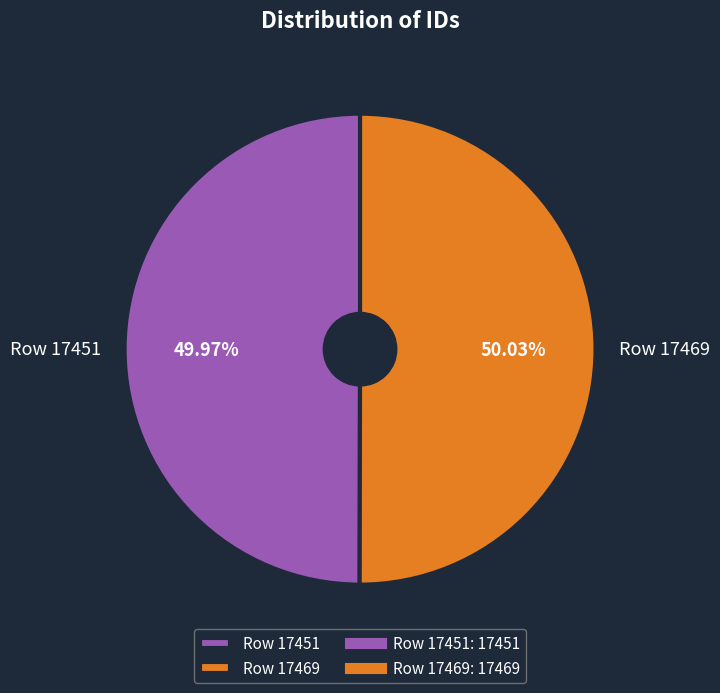

Is there a majority slice in this chart?

Yes